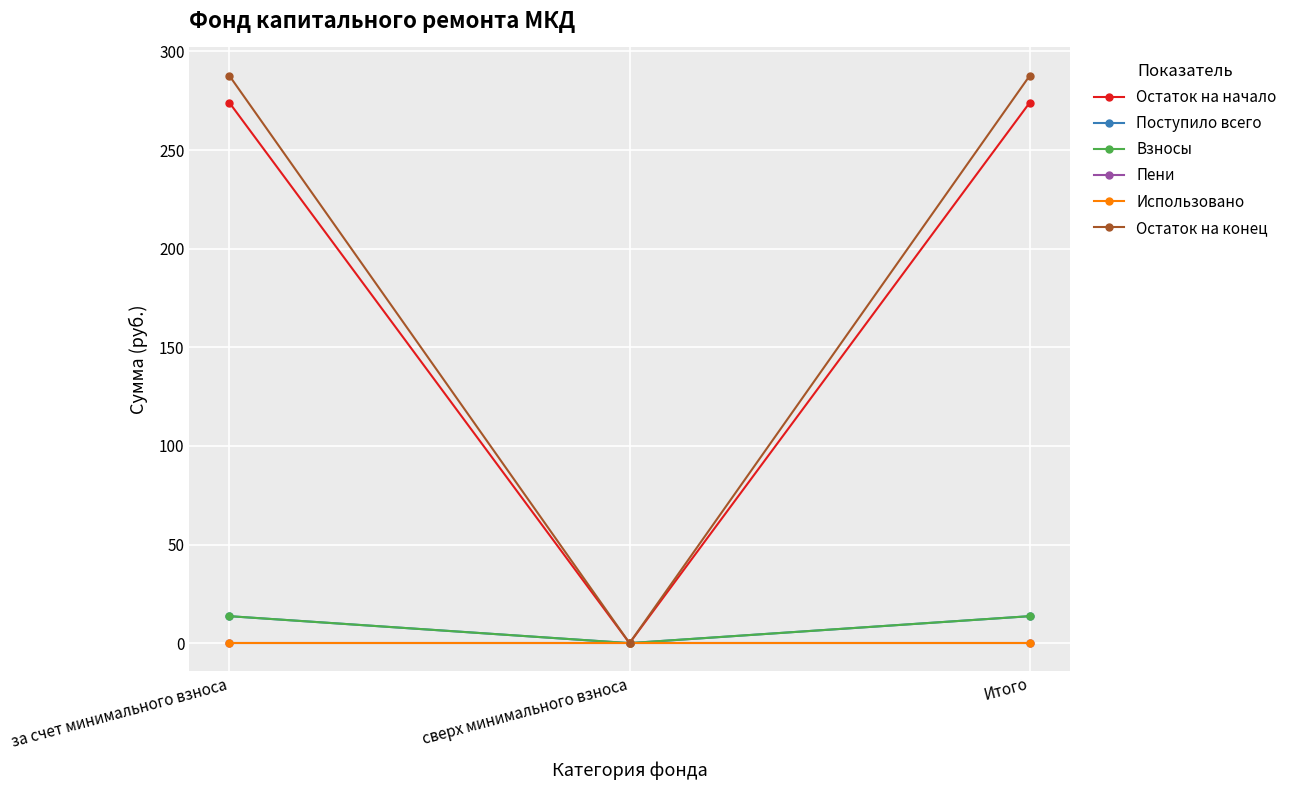

Which series changed the most between за счет минимального взноса and сверх минимального взноса?

Остаток на конец